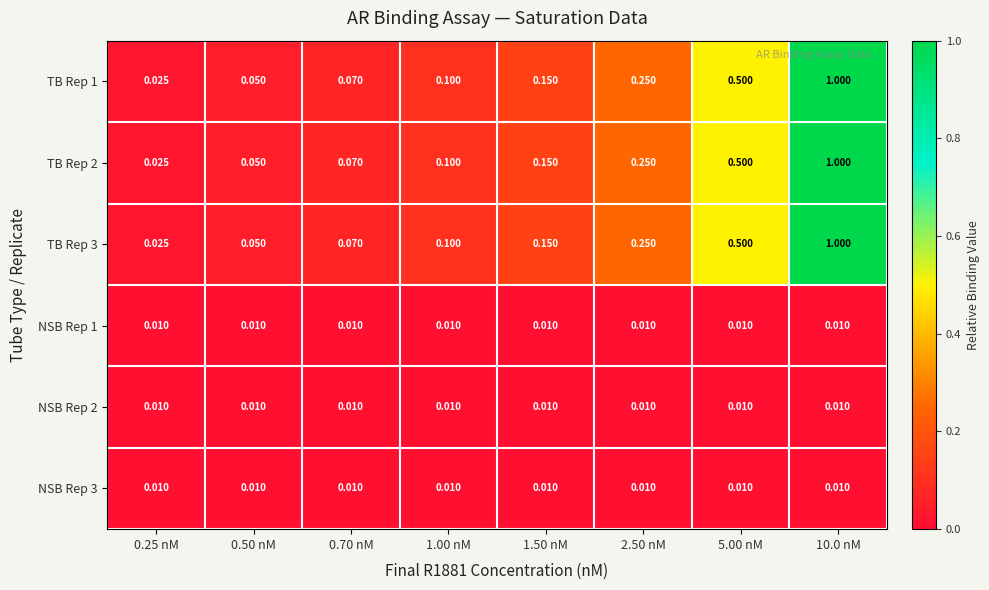

At which category is the sum across all series the highest?

10.0 nM